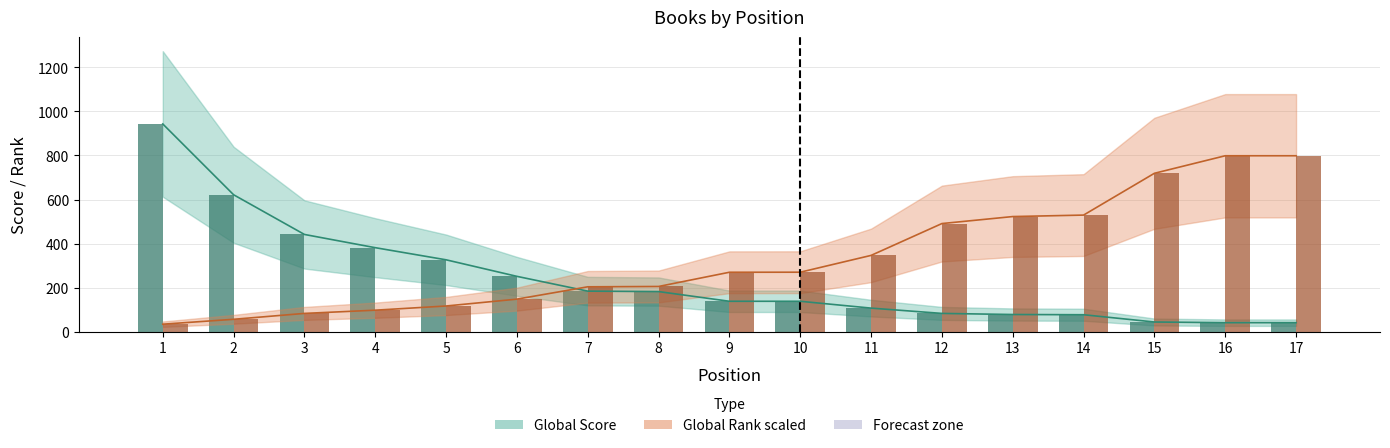

What is the sum of the Global Score (bar) values at 3 and 11?

550.0